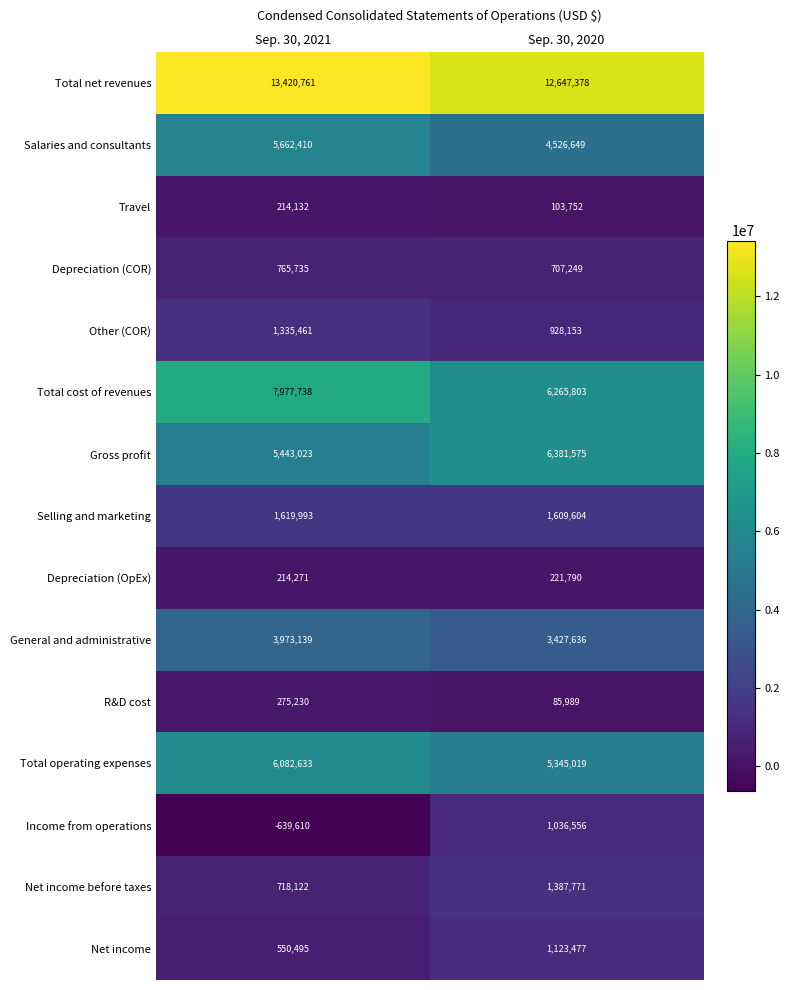

At which category is the sum across all series the highest?

Sep. 30, 2021